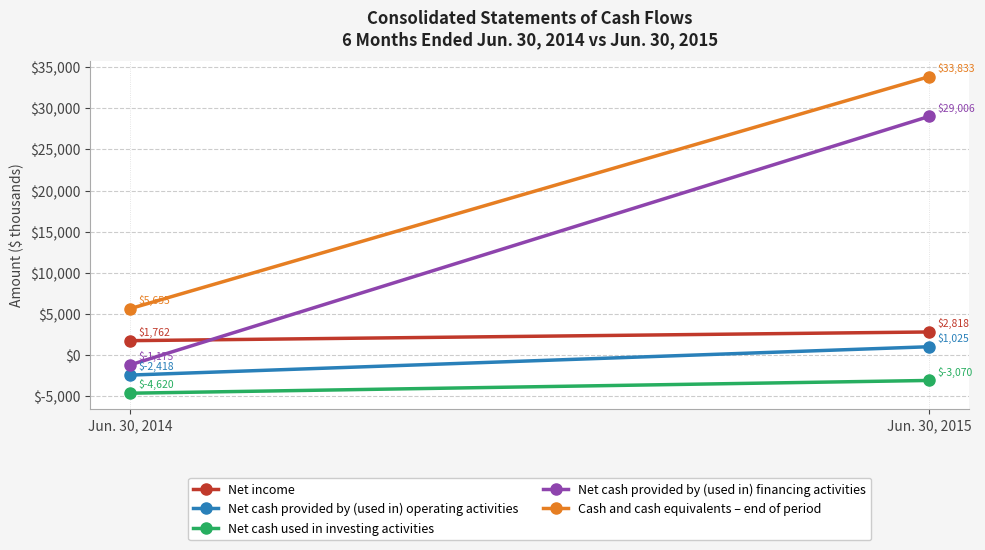

What is the difference between the highest and lowest values at Jun. 30, 2014?

10275